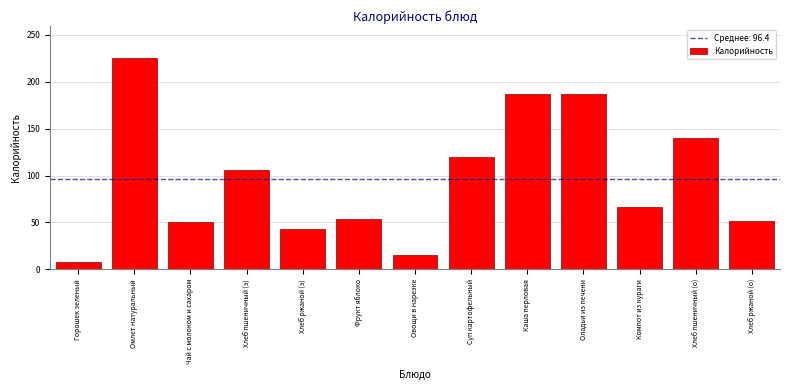

What is the greatest value displayed?

225.5